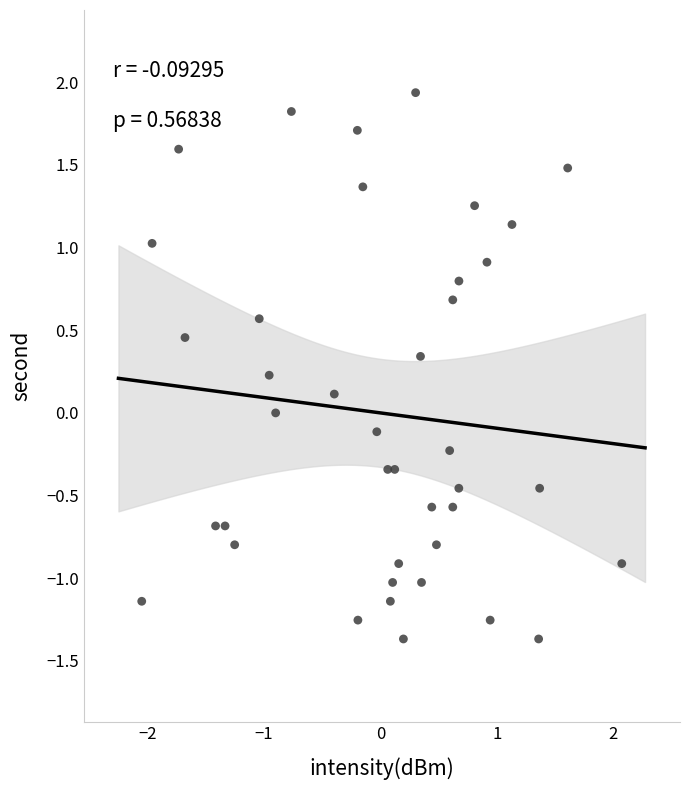

What is the range of X values (max minus min)?

4.1